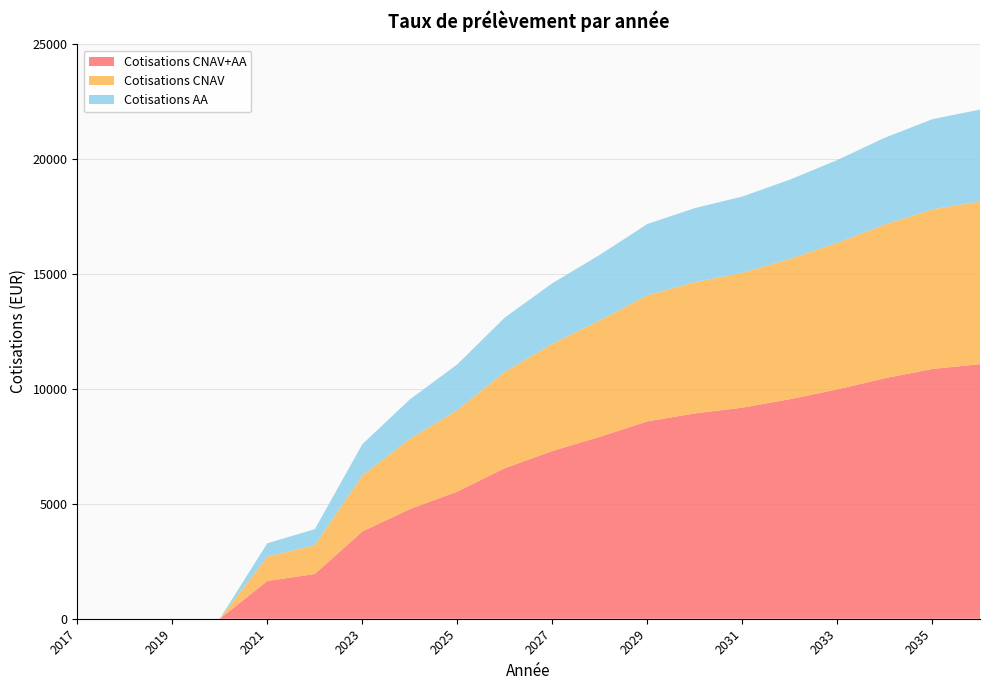

Reading right to left, list all the values displayed in this chart.

Cotisations CNAV+AA: 2036=11081.0	2035=10872.1	2034=10469.9	2033=9984.1	2032=9556.5	2031=9188.4	2030=8937.7	2029=8590.9	2028=7921.5	2027=7301.9	2026=6556.8	2025=5537.0	2024=4773.3	2023=3798.4	2022=1948.8	2021=1643.1	2020=0.0	2019=0.0	2018=0.0	2017=0.0
Cotisations CNAV: 2036=7081.7	2035=6948.2	2034=6691.2	2033=6380.7	2032=6107.4	2031=5872.2	2030=5712.0	2029=5490.4	2028=5063.7	2027=4668.9	2026=4194.3	2025=3544.8	2024=3058.4	2023=2437.4	2022=1257.9	2021=1060.6	2020=0.0	2019=0.0	2018=0.0	2017=0.0
Cotisations AA: 2036=3999.3	2035=3923.9	2034=3778.7	2033=3603.4	2032=3449.1	2031=3316.2	2030=3225.7	2029=3100.6	2028=2857.8	2027=2632.9	2026=2362.5	2025=1992.3	2024=1715.0	2023=1361.0	2022=690.9	2021=582.5	2020=0.0	2019=0.0	2018=0.0	2017=0.0